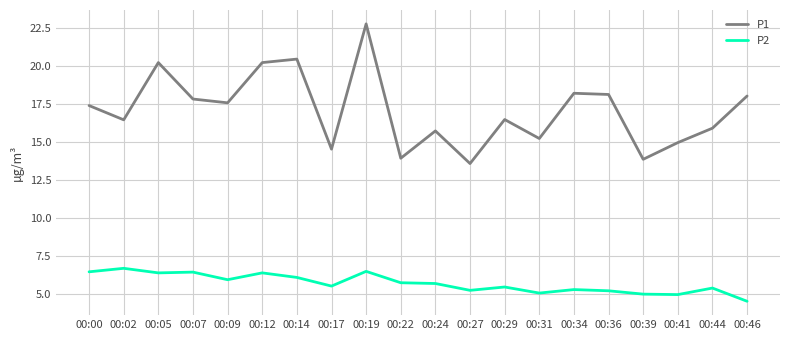

At which category does the chart reach its peak across all series?

00:19